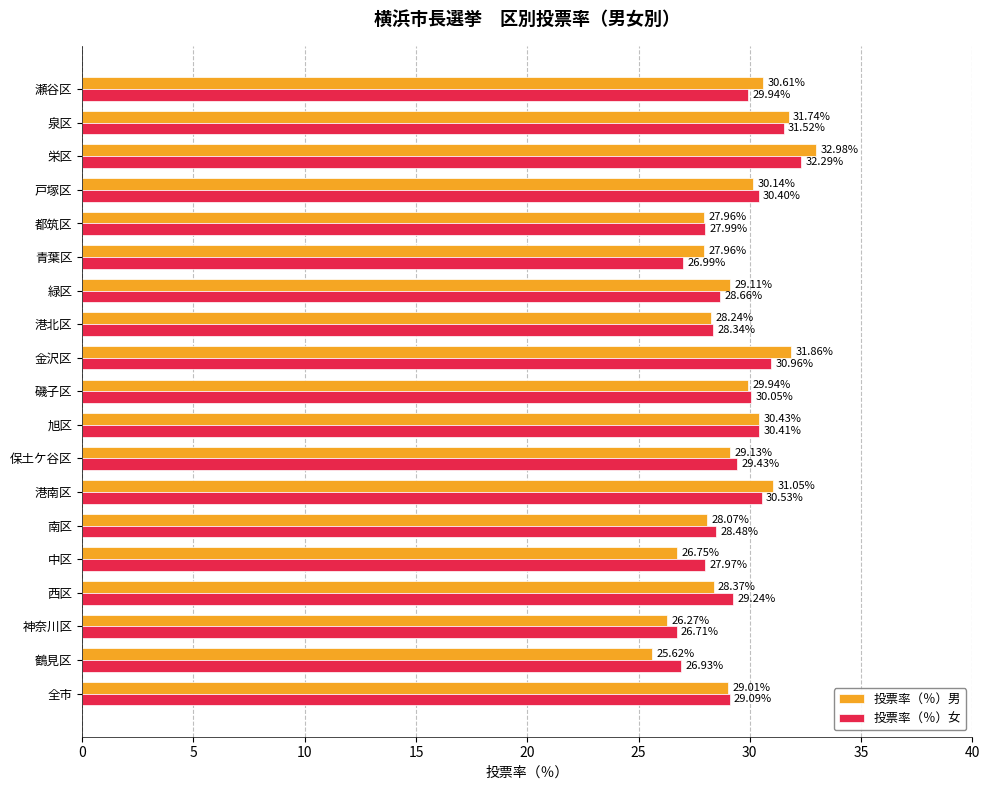

Rank the categories by 投票率（％）女 value from highest to lowest.

栄区, 泉区, 金沢区, 港南区, 旭区, 戸塚区, 磯子区, 瀬谷区, 保土ケ谷区, 西区, 全市, 緑区, 南区, 港北区, 都筑区, 中区, 青葉区, 鶴見区, 神奈川区